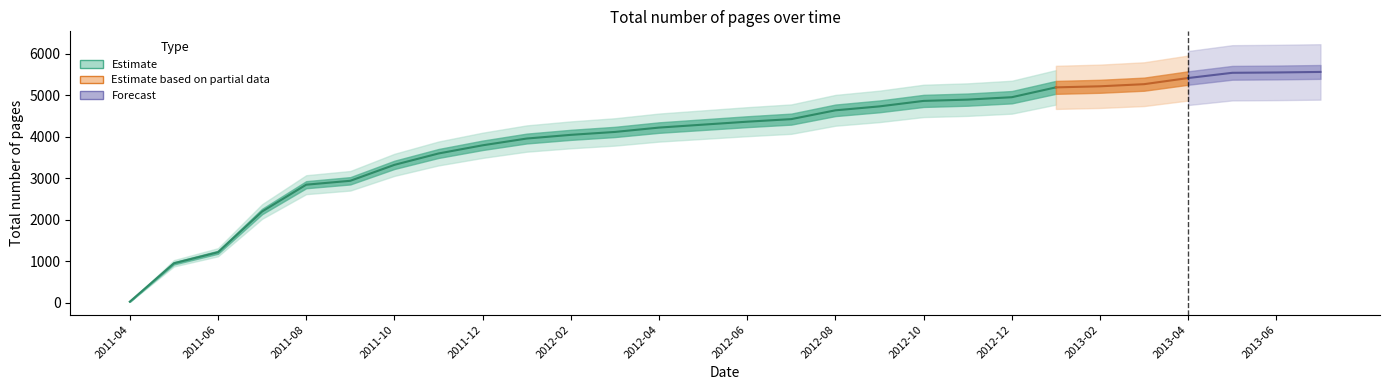

Which label corresponds to the largest value in the chart?

2013-07